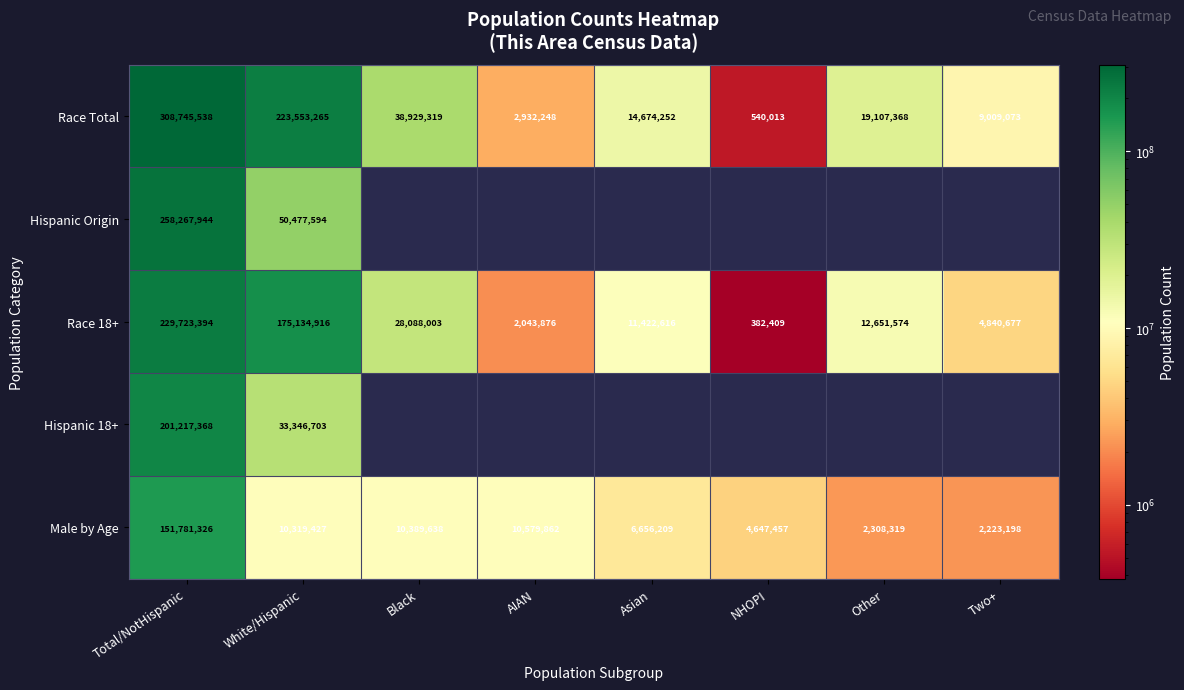

Between Total/NotHispanic and Black, which is larger?

Total/NotHispanic